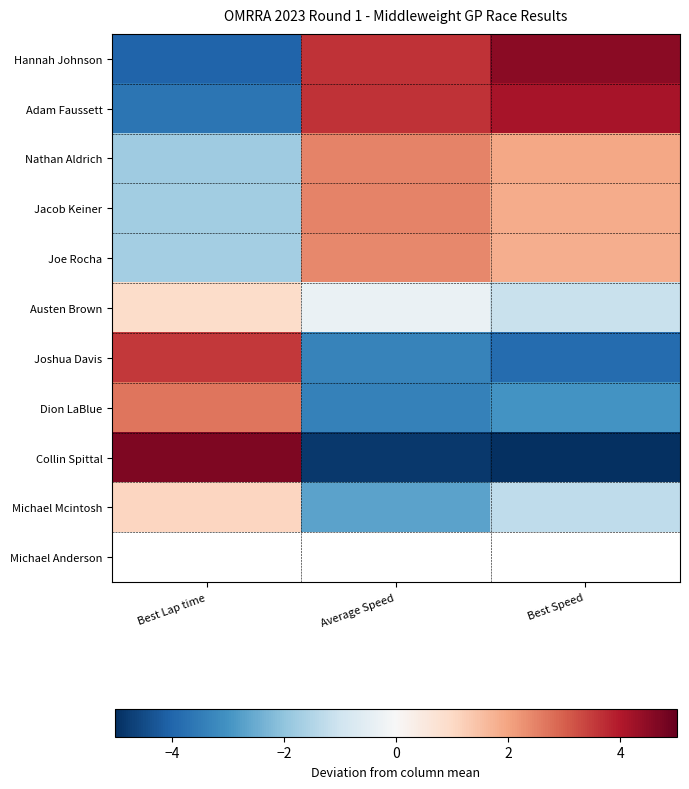

Rank the series at Best Lap time from highest to lowest value.

Collin Spittal, Joshua Davis, Michael Mcintosh, Austen Brown, Joe Rocha, Jacob Keiner, Nathan Aldrich, Adam Faussett, Hannah Johnson, Michael Anderson, Dion LaBlue